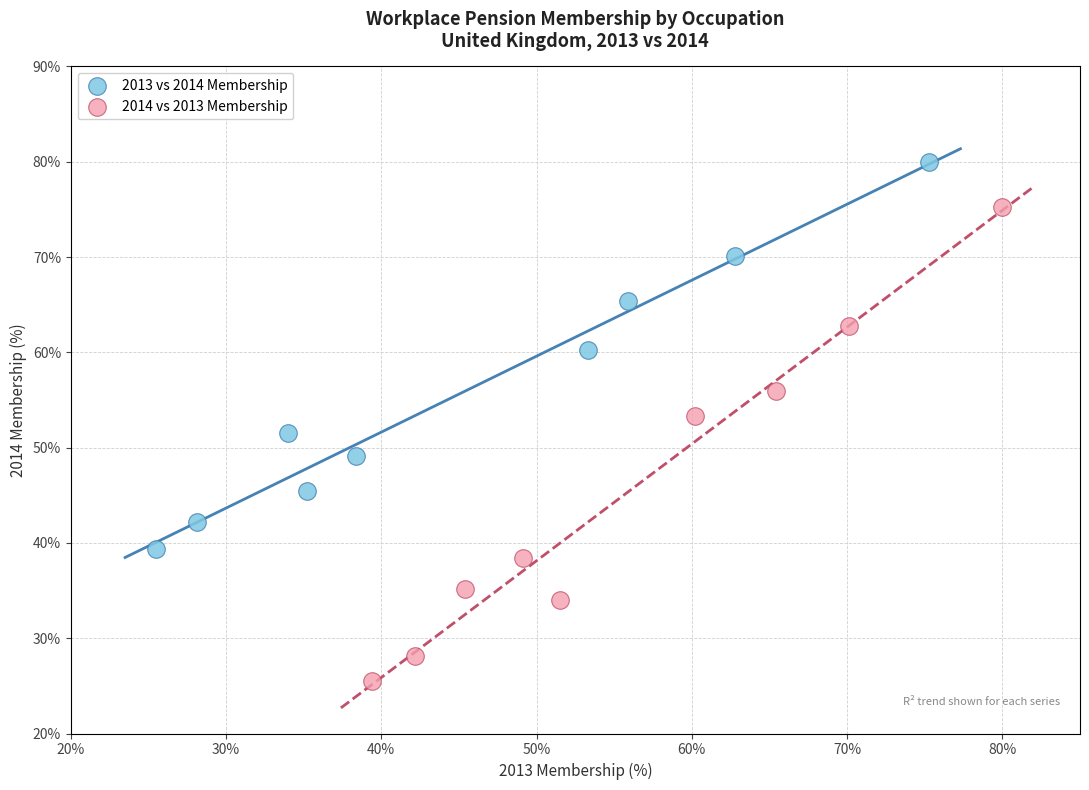

Which series has the largest Y range (max minus min)?

2014 vs 2013 Membership